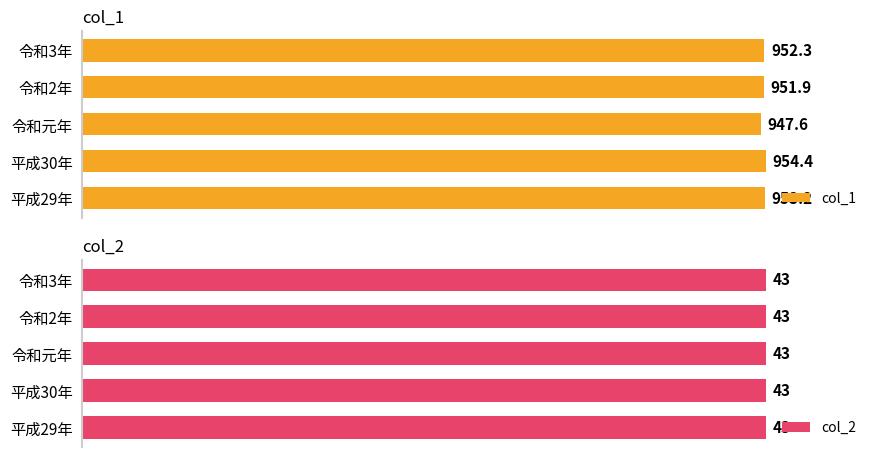

List the labels in order of col_1 value, smallest first.

令和元年, 令和2年, 令和3年, 平成29年, 平成30年